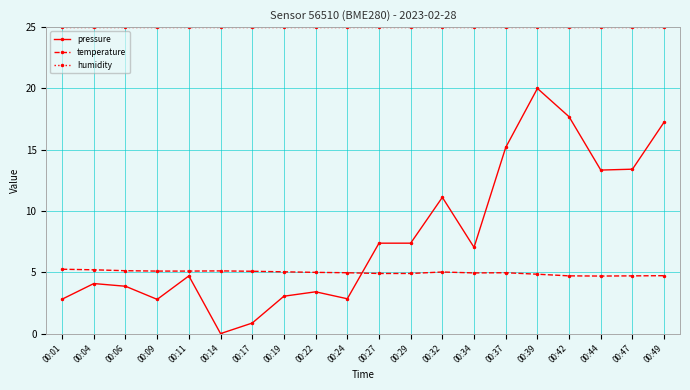

What is the approximate value of temperature at 00:39?

4.8